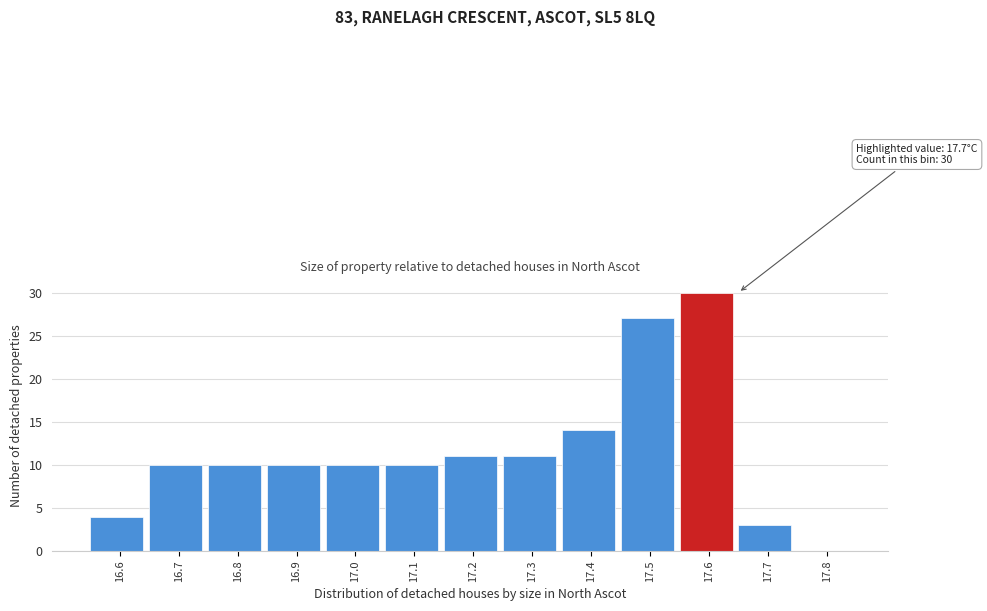

Reading left to right, list all the values displayed in this chart.

16.6=4	16.7=10	16.8=10	16.9=10	17.0=10	17.1=10	17.2=11	17.3=11	17.4=14	17.5=27	17.6=30	17.7=3	17.8=0